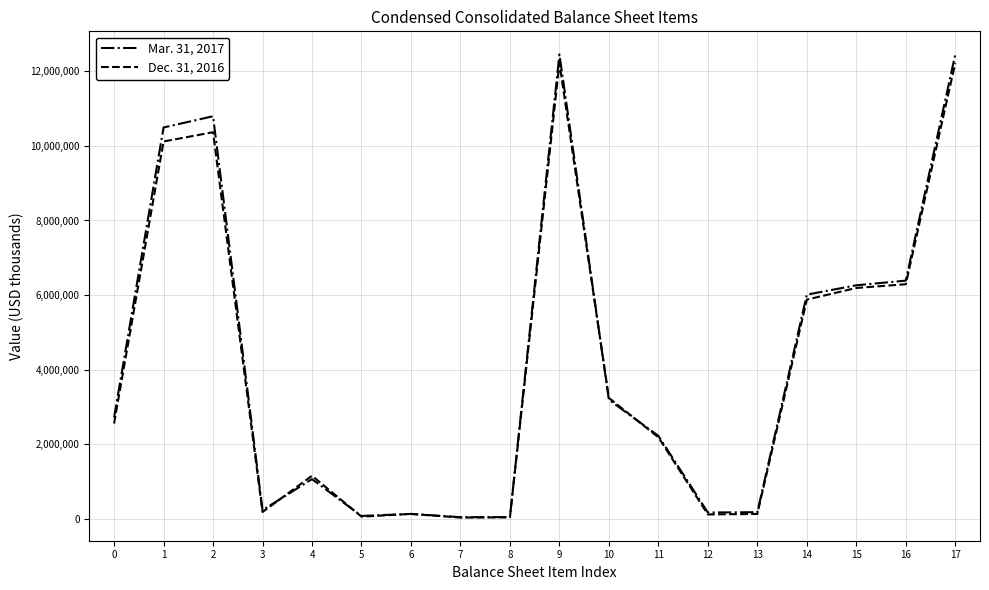

What is the maximum value shown in the chart?

12447427